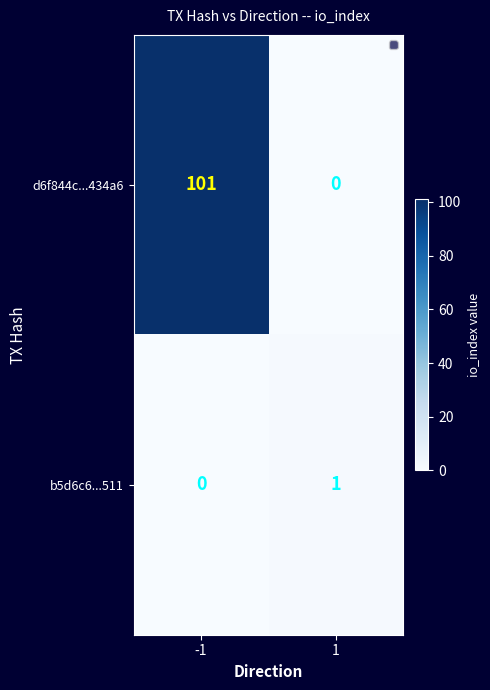

What is the maximum value shown in the chart?

101